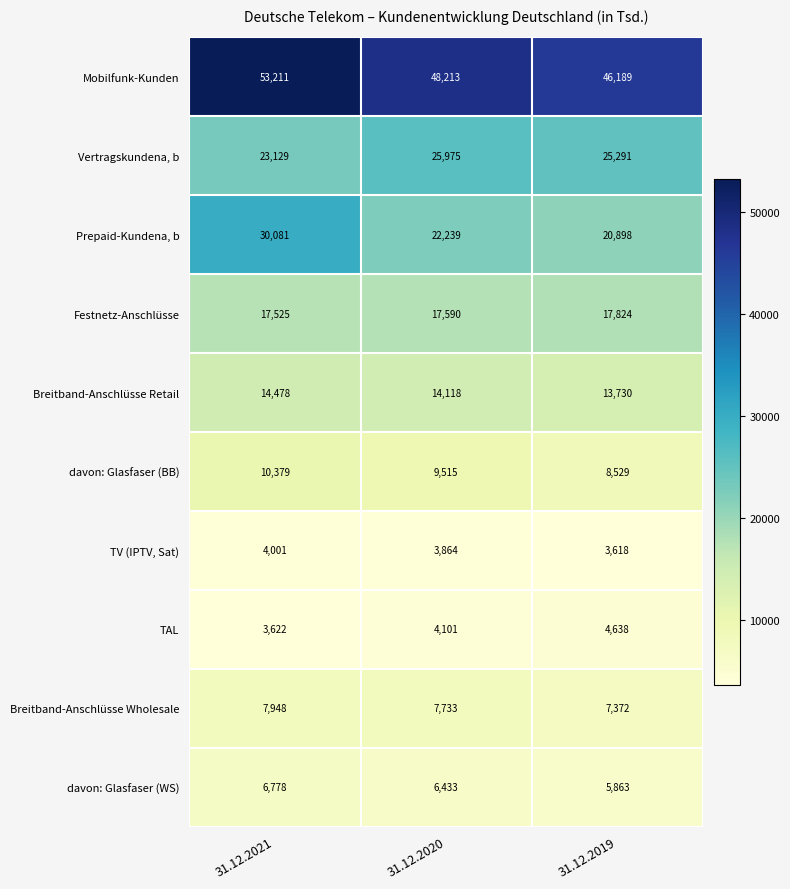

What value does the davon: Glasfaser (BB) series have at 31.12.2021, to the nearest 50?

10400